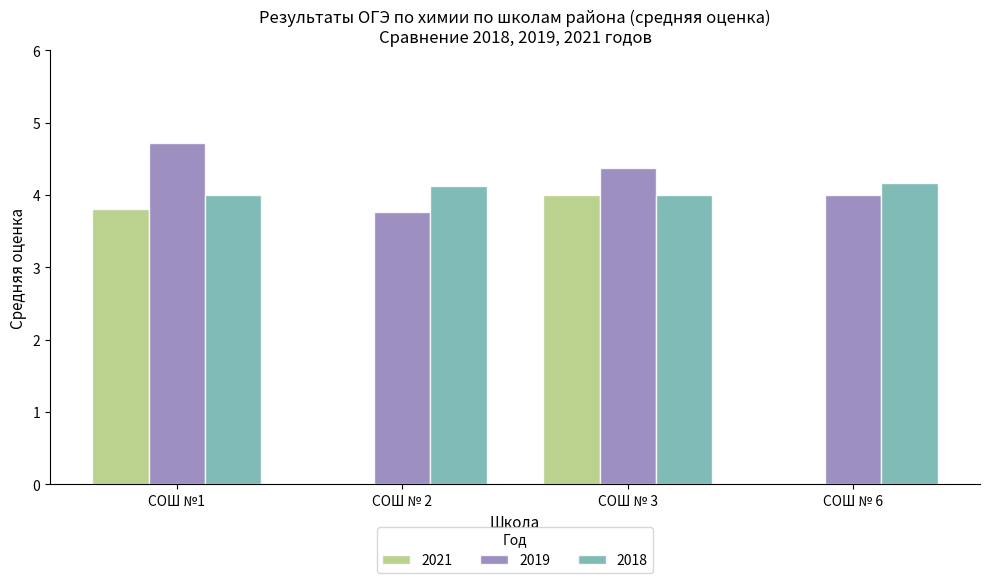

Are the bars horizontal?

No